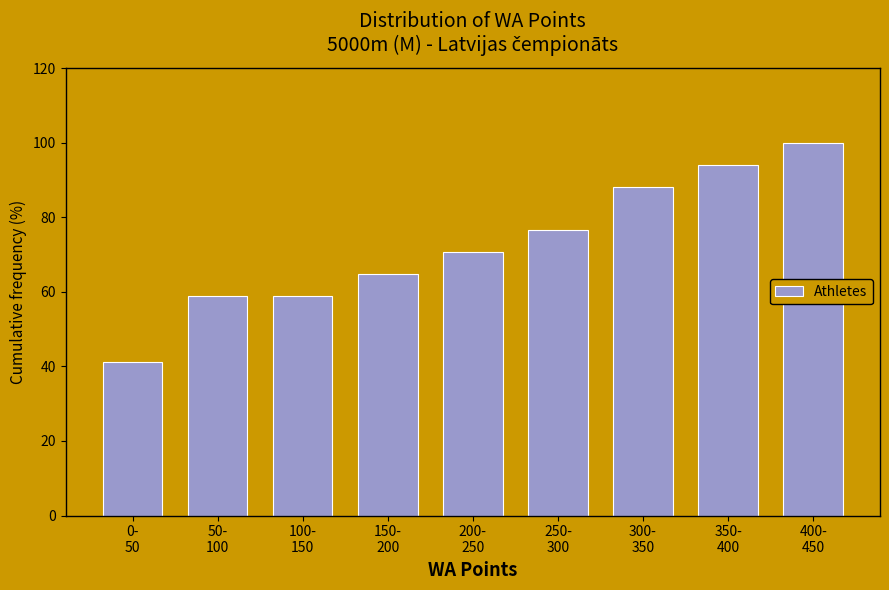

Reading left to right, list all the values displayed in this chart.

41.2	58.8	58.8	64.7	70.6	76.5	88.2	94.1	100.0